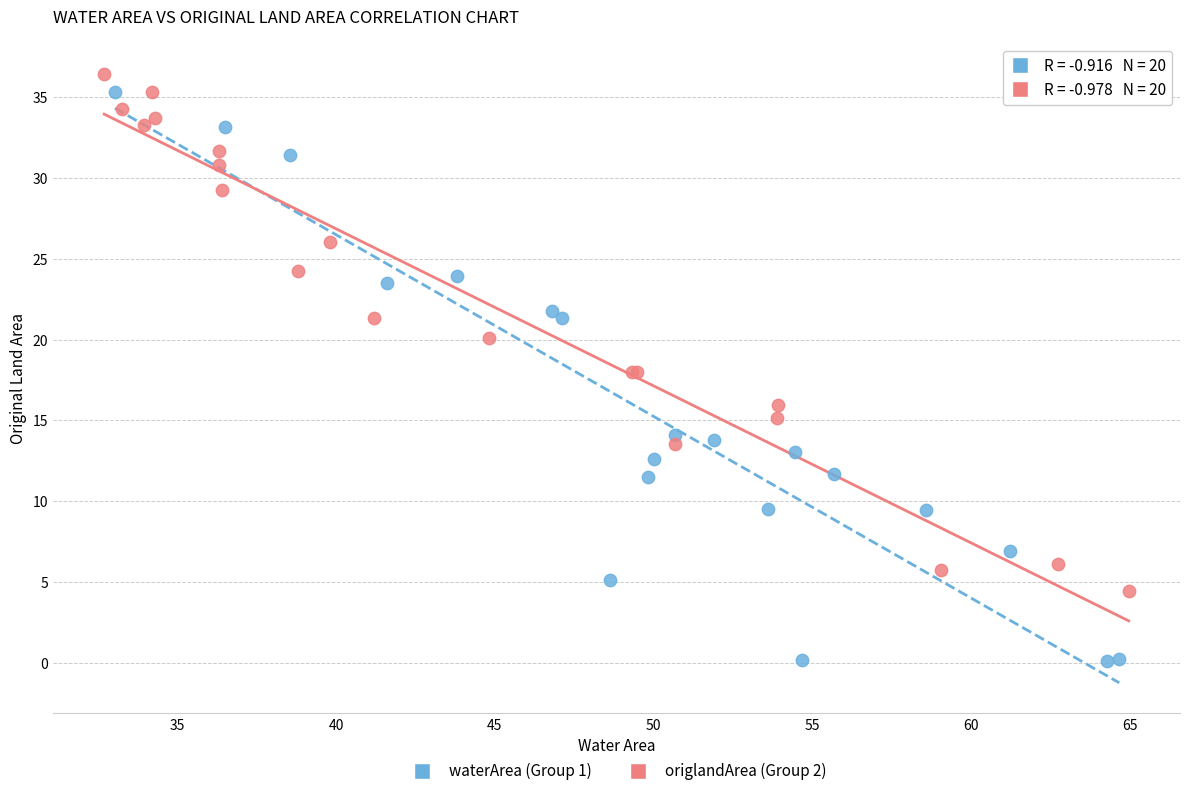

Which series reaches the minimum Y coordinate?

waterArea (Group 1)